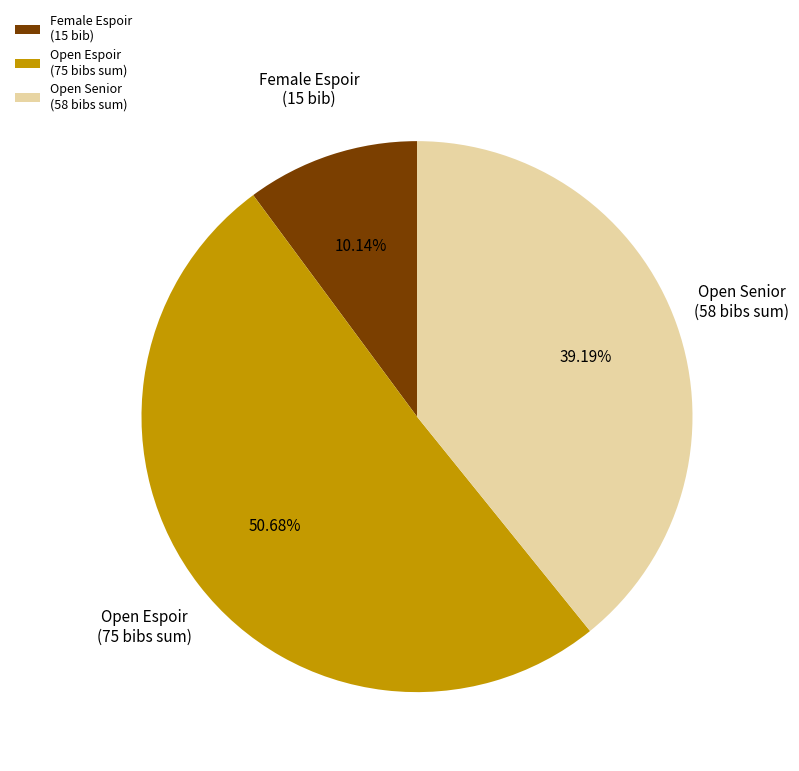

Which slice represents more than half of the pie?

Open Espoir (75 bibs sum)